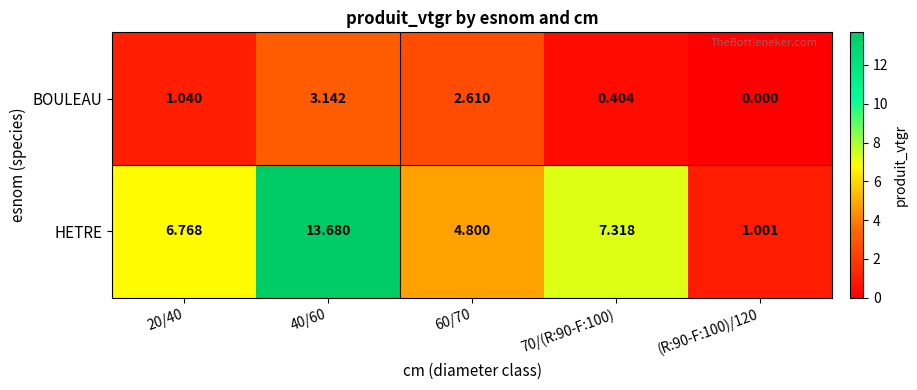

Which series has the largest total across all categories?

HETRE